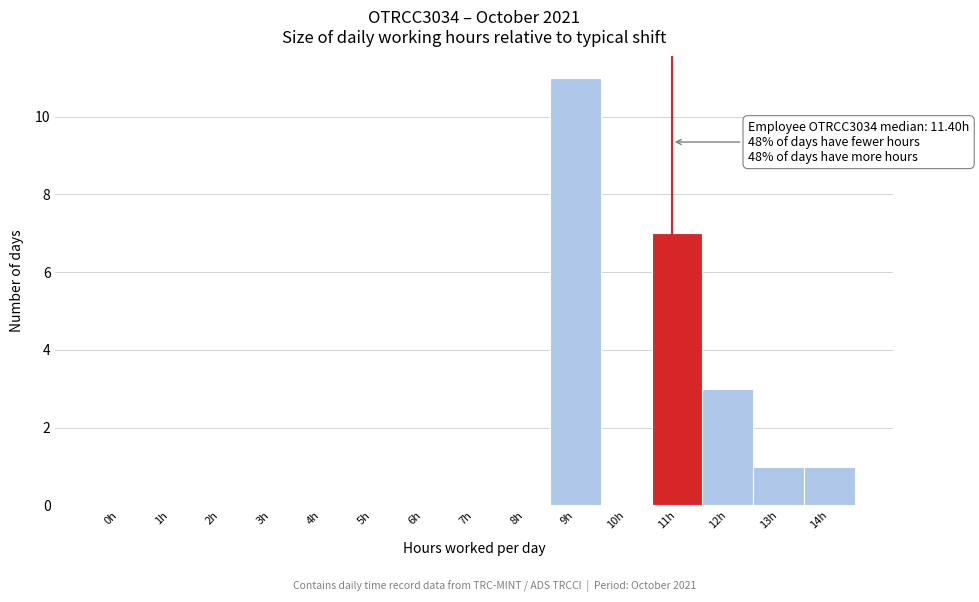

Reading left to right, list all the values displayed in this chart.

0h=0	1h=0	2h=0	3h=0	4h=0	5h=0	6h=0	7h=0	8h=0	9h=11	10h=0	11h=7	12h=3	13h=1	14h=1